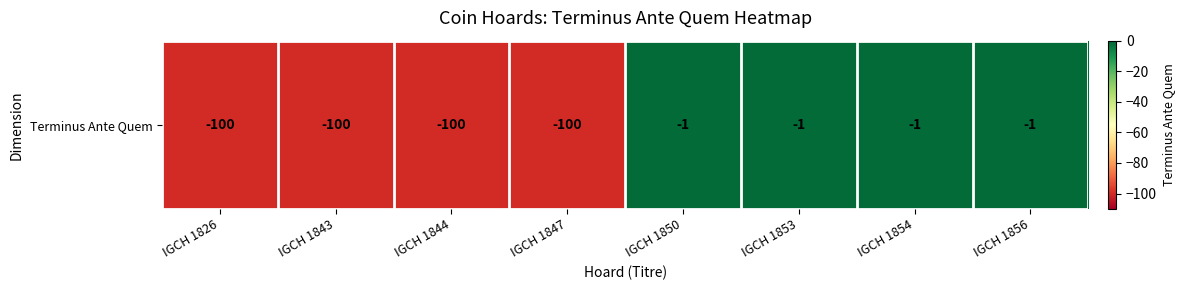

Reading right to left, transcribe all the data shown in this chart.

IGCH 1856=-1	IGCH 1854=-1	IGCH 1853=-1	IGCH 1850=-1	IGCH 1847=-100	IGCH 1844=-100	IGCH 1843=-100	IGCH 1826=-100